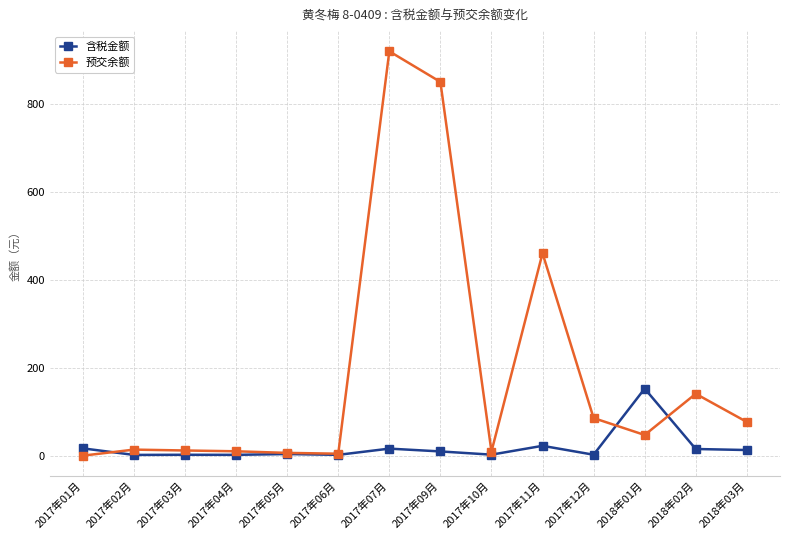

How many values in the 含税金额 series are below 9?

7